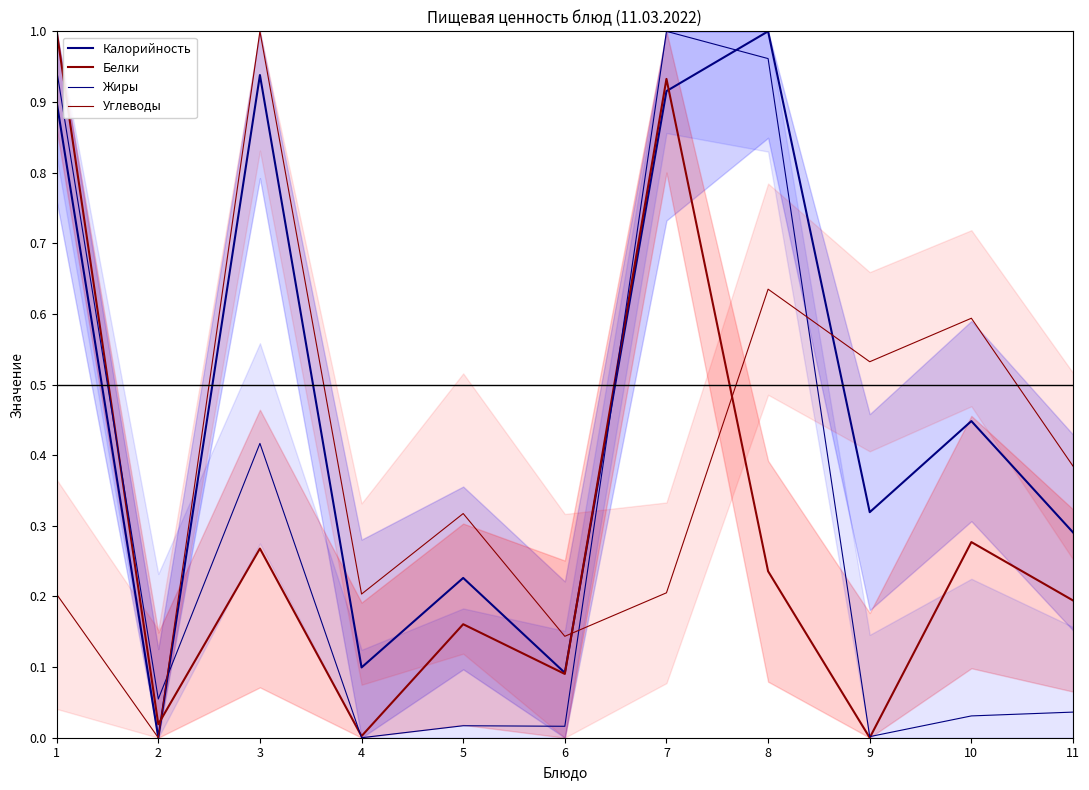

What is the highest value of the Калорийность series?

1.0